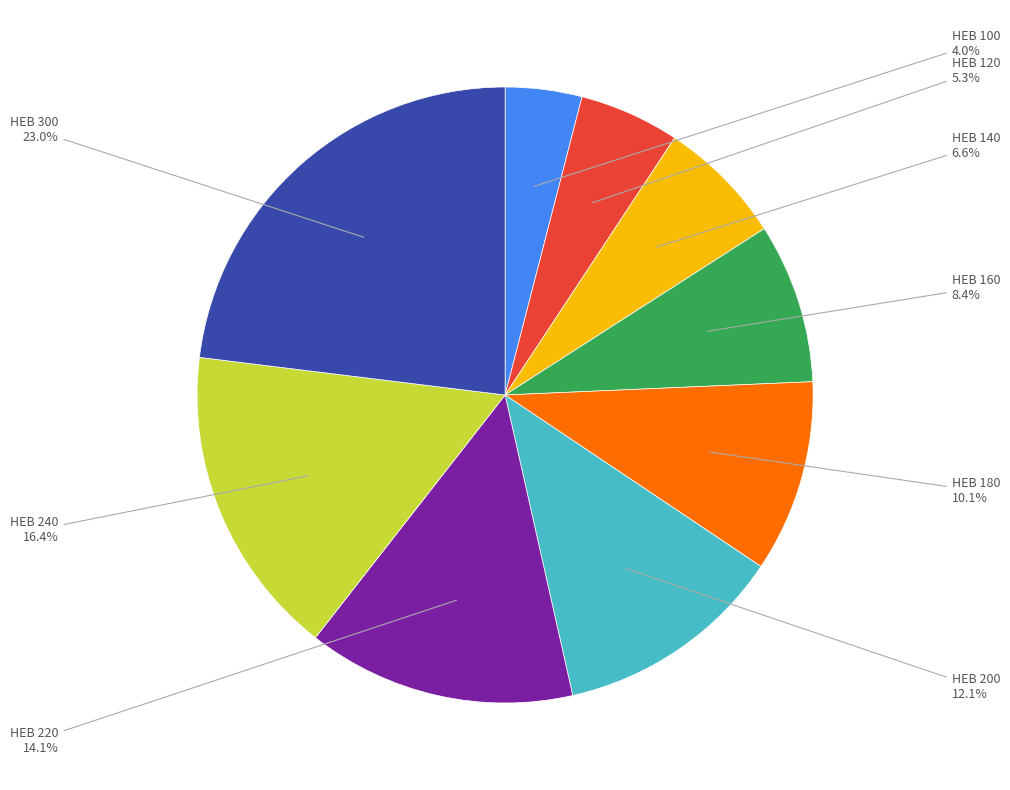

Does any single category account for the majority?

No